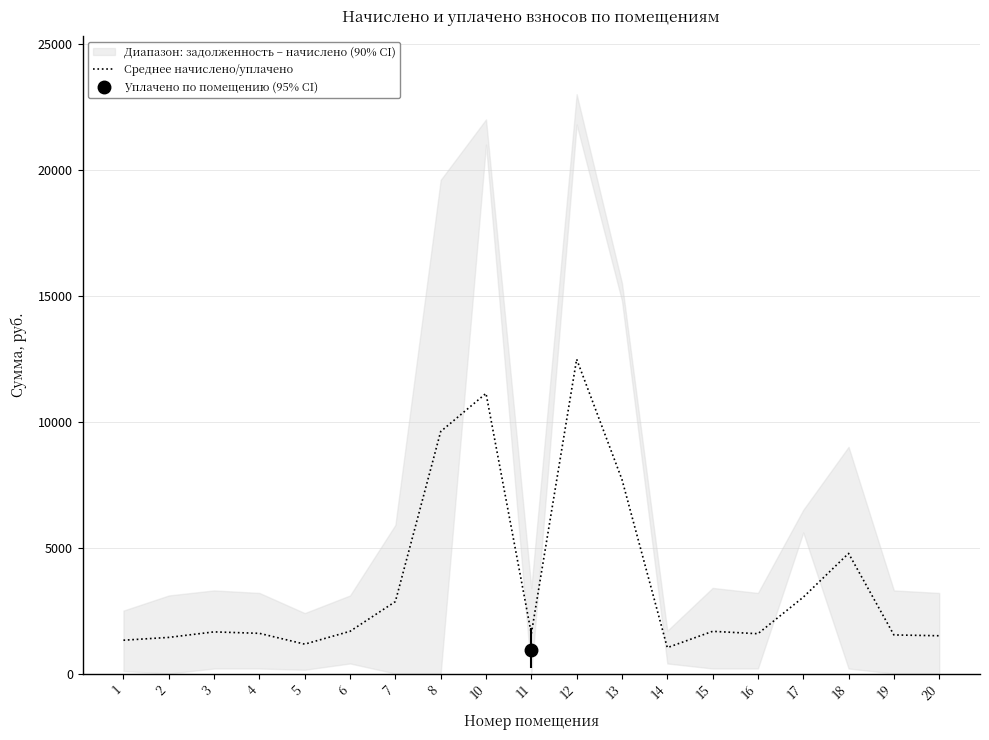

Rank the categories by value from lowest to highest.

14, 5, 1, 2, 20, 19, 16, 11, 4, 3, 15, 6, 7, 17, 18, 13, 8, 10, 12